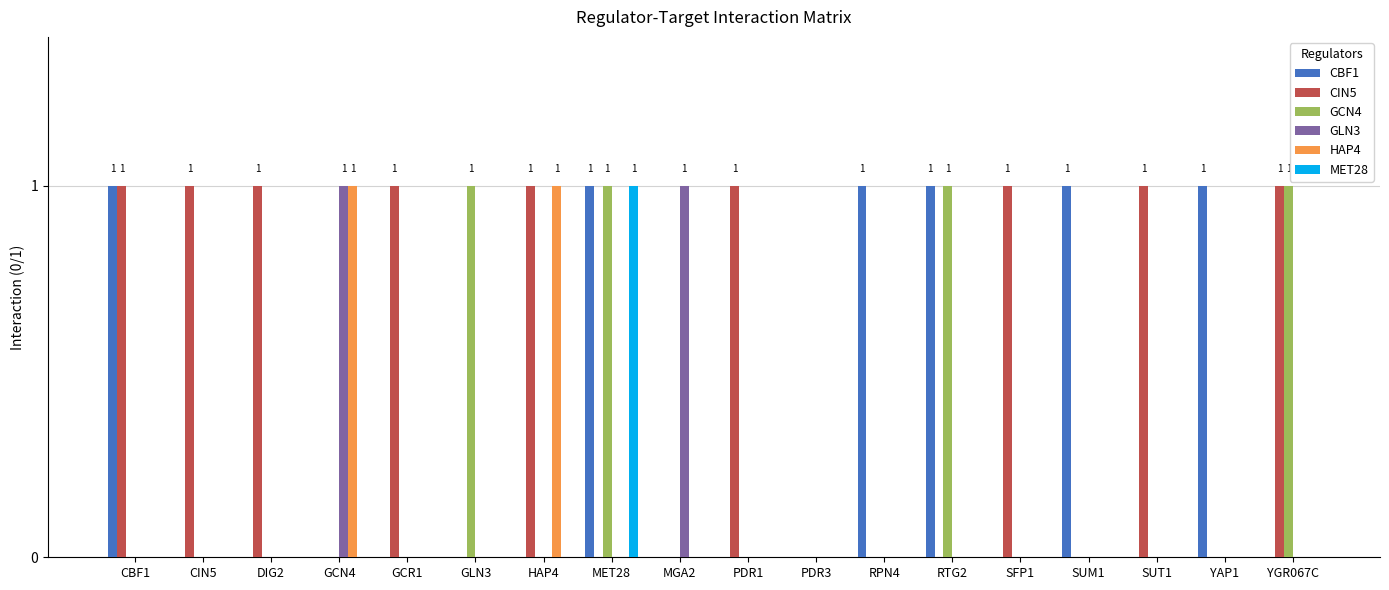

Is it true that HAP4 equals 0 at CBF1?

True